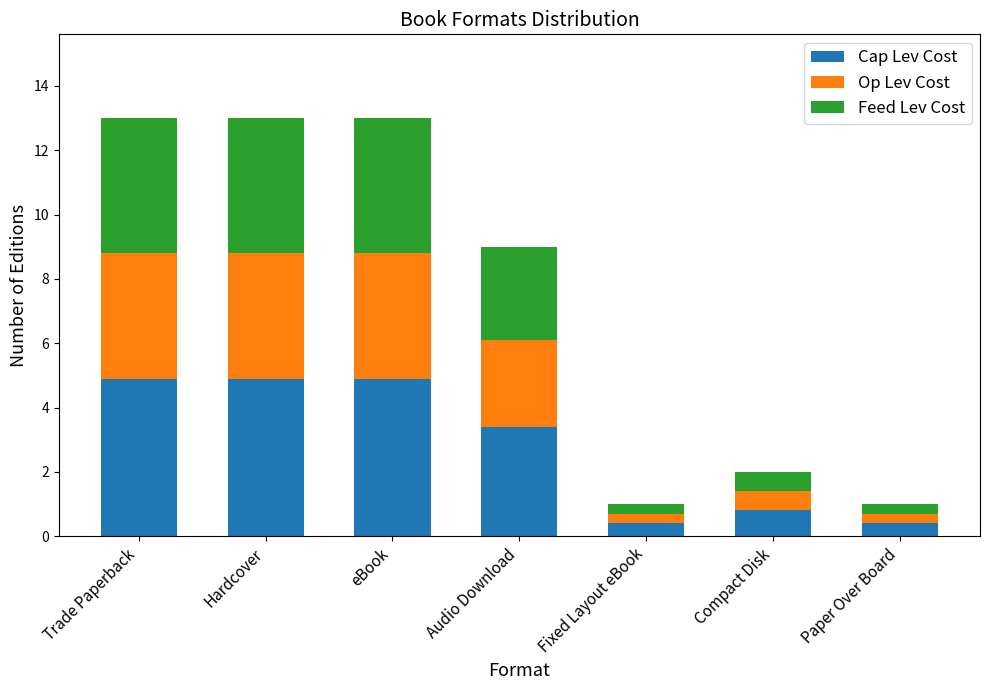

What is the value of the Cap Lev Cost bar at the 7th from the left?

0.4